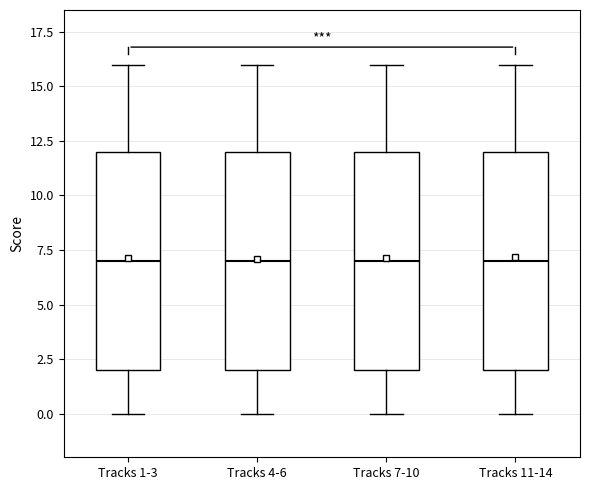

Where does the lower whisker of the box for Tracks 1-3 end on the y-axis? The values are not printed on the chart, so give them approximately, as read against the axis.

0